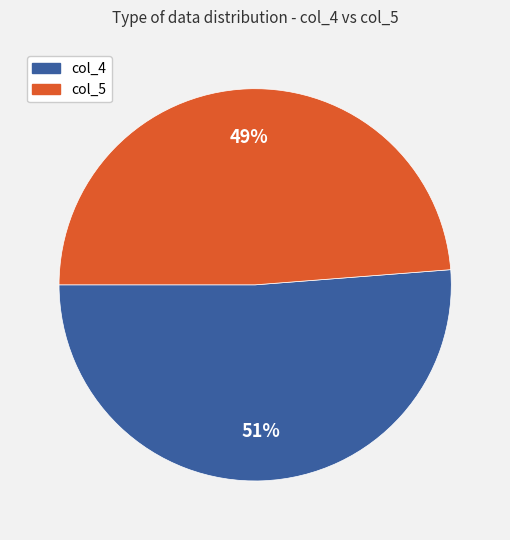

Combined, do col_5 and col_4 account for over 50%?

Yes